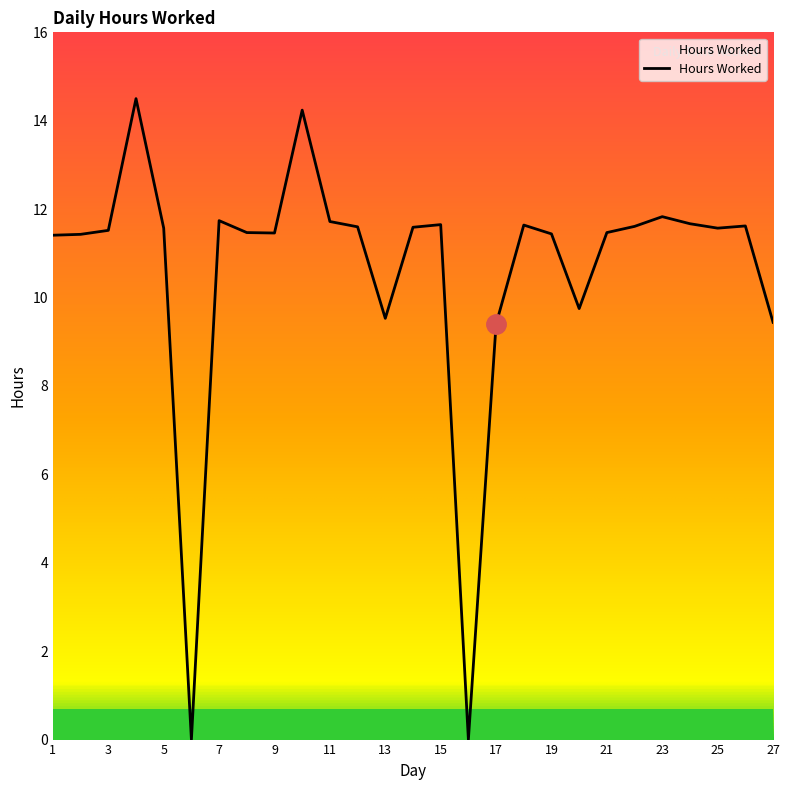

What is the maximum value shown in the chart?

14.5